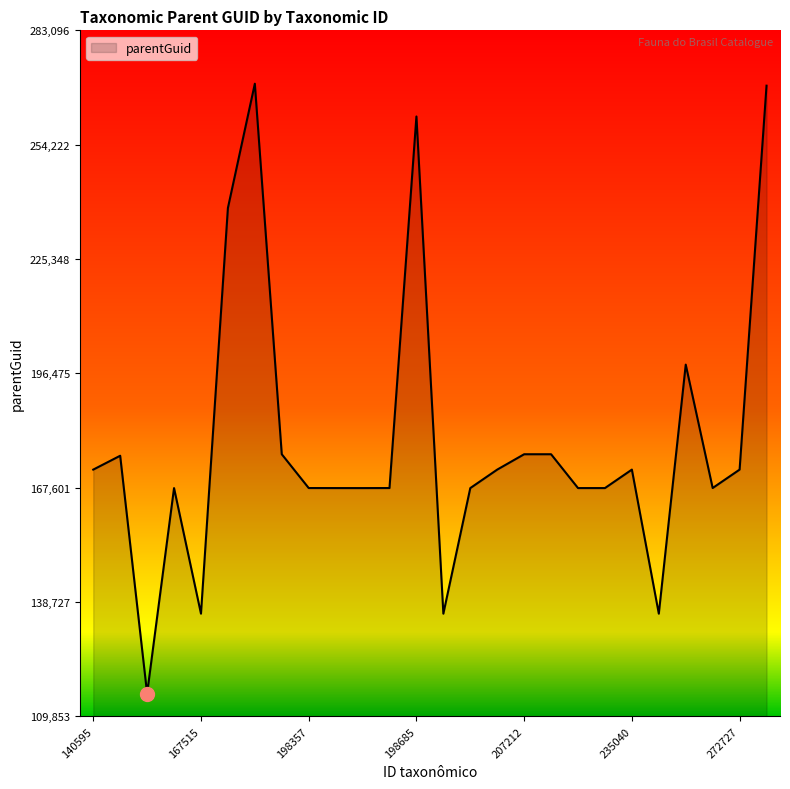

What is the greatest value displayed?

269616